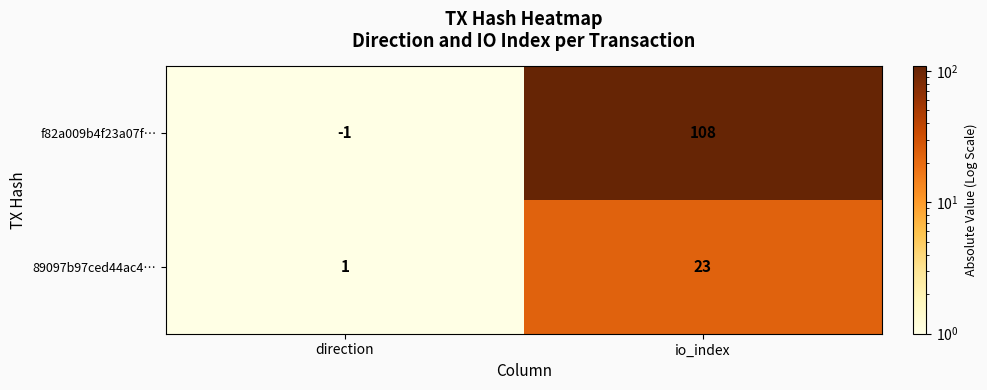

Is it true that f82a009b4f23a07f… equals -1 at direction?

True